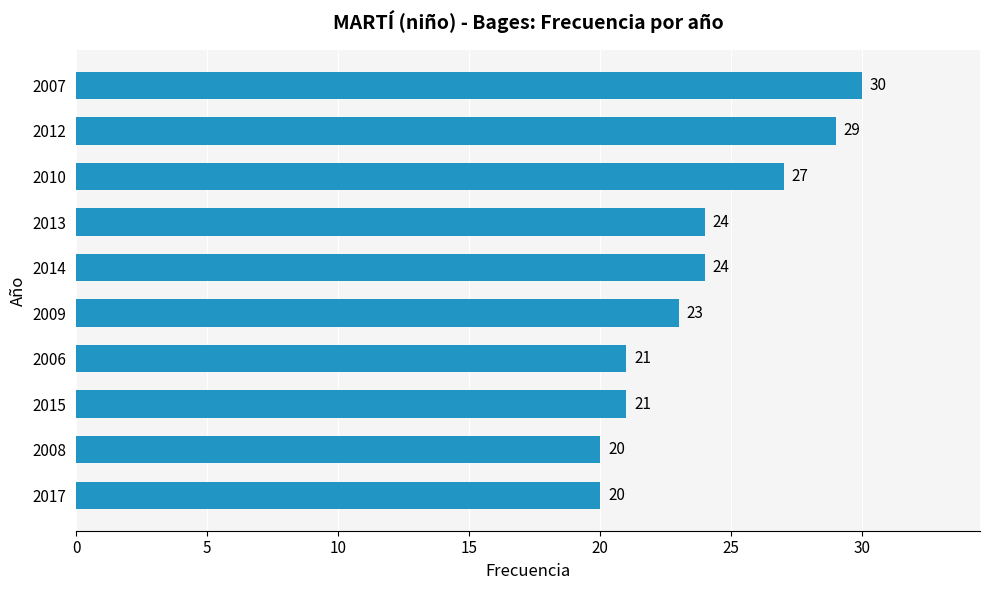

What value does the data have at 2015, to the nearest 5?

20